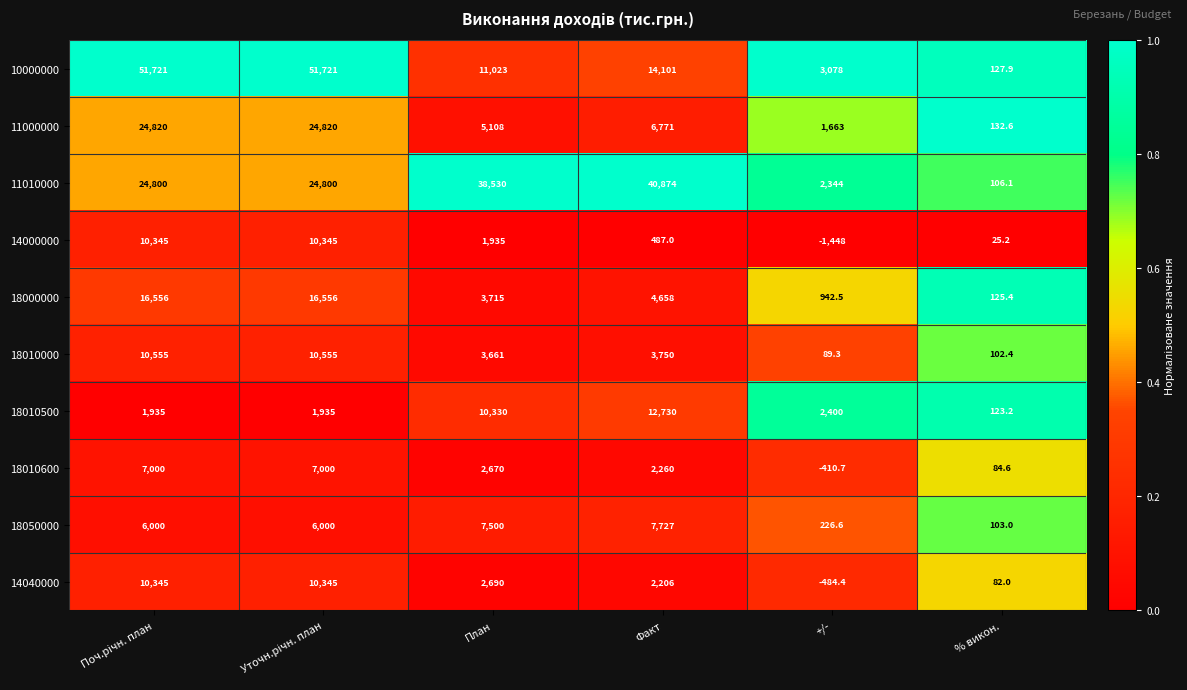

True or false: 11000000 has a value of 5108.0 at План.

True